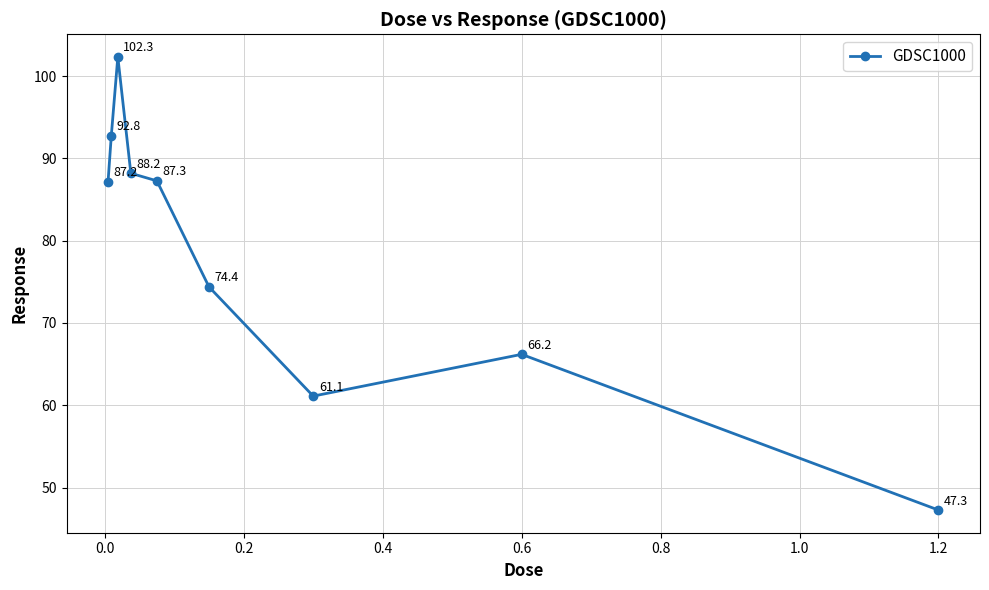

Reading left to right, what are all the values shown in this chart?

87.2	92.8	102.3	88.2	87.3	74.4	61.1	66.2	47.3